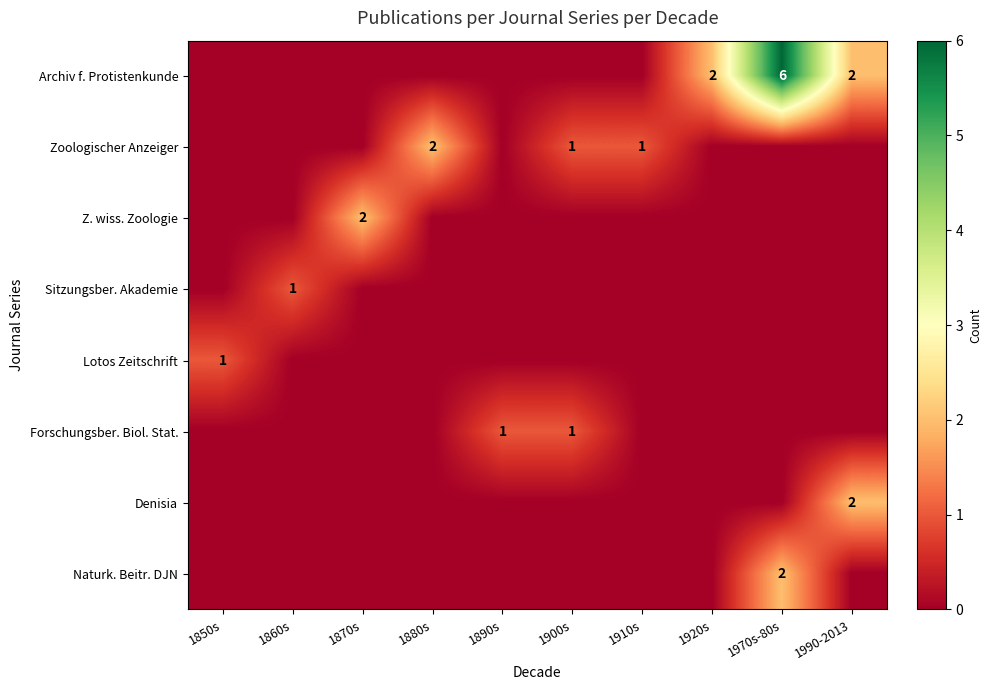

Which has a higher value, 1850s or 1910s?

1850s